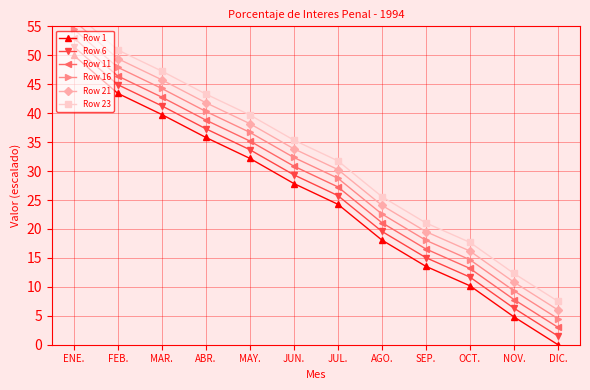

Is it true that Row 16 equals 22.6 at AGO.?

True